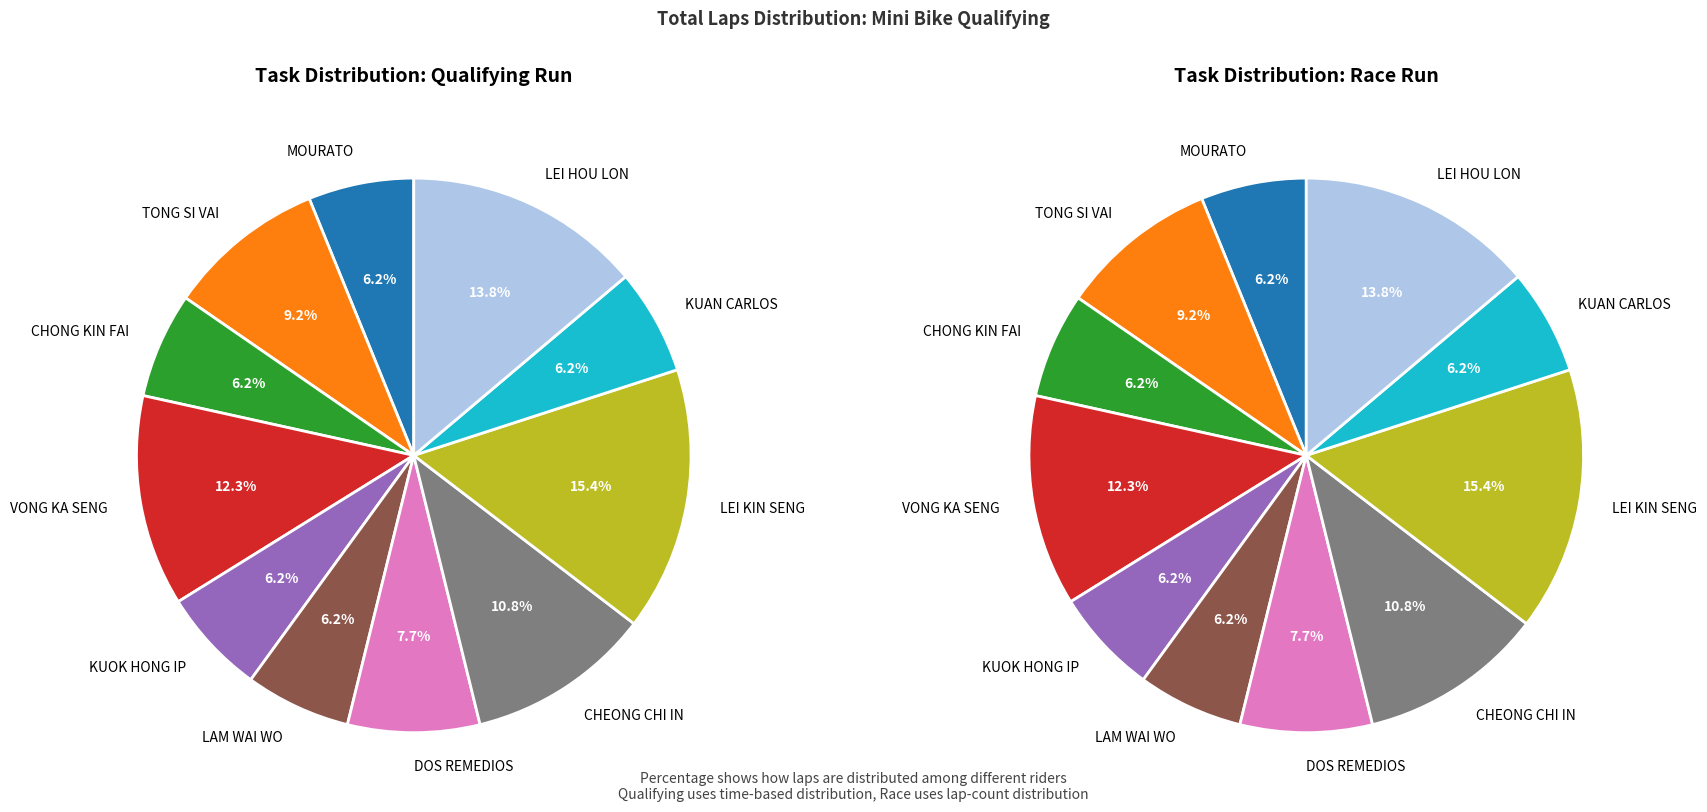

The KUAN CARLOS slice represents 6% of the pie. True or false?

True